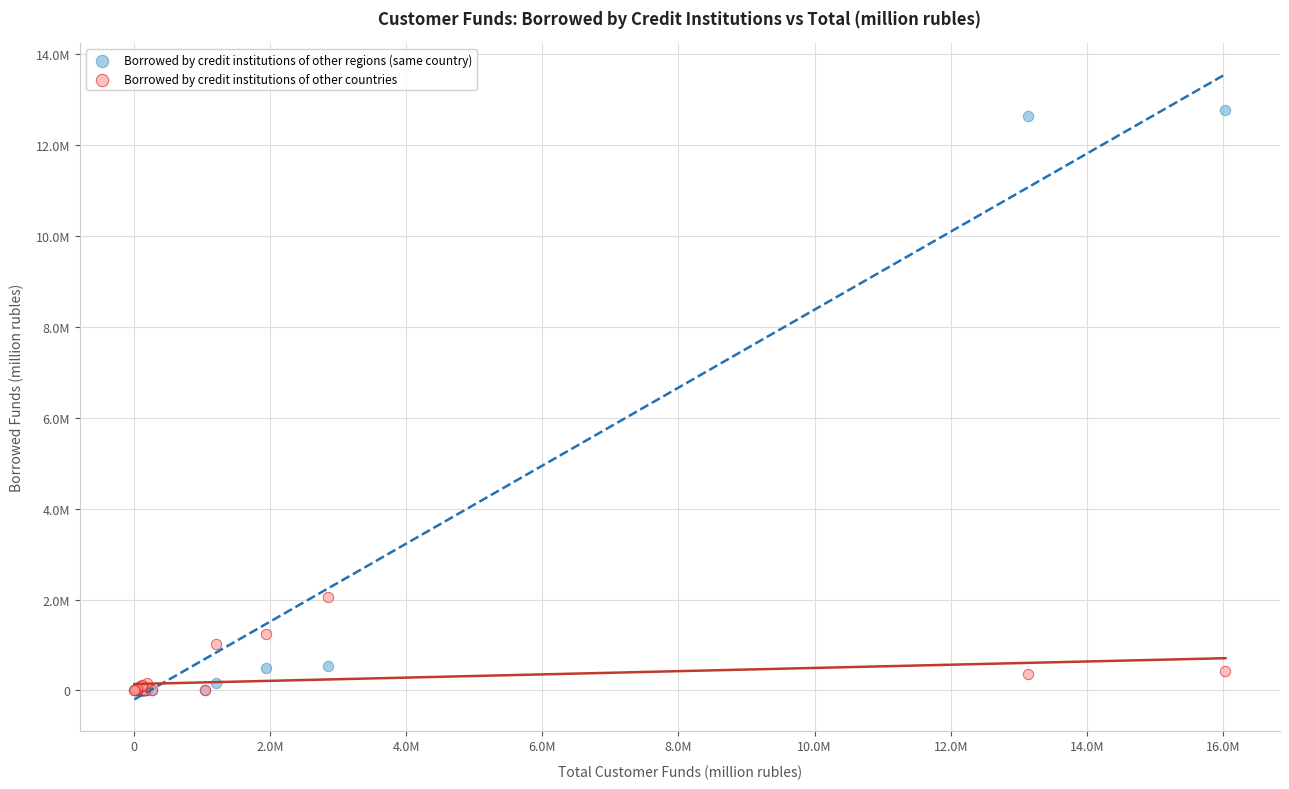

What are all the series names shown in the legend?

Borrowed by credit institutions of other regions (same country), Borrowed by credit institutions of other countries